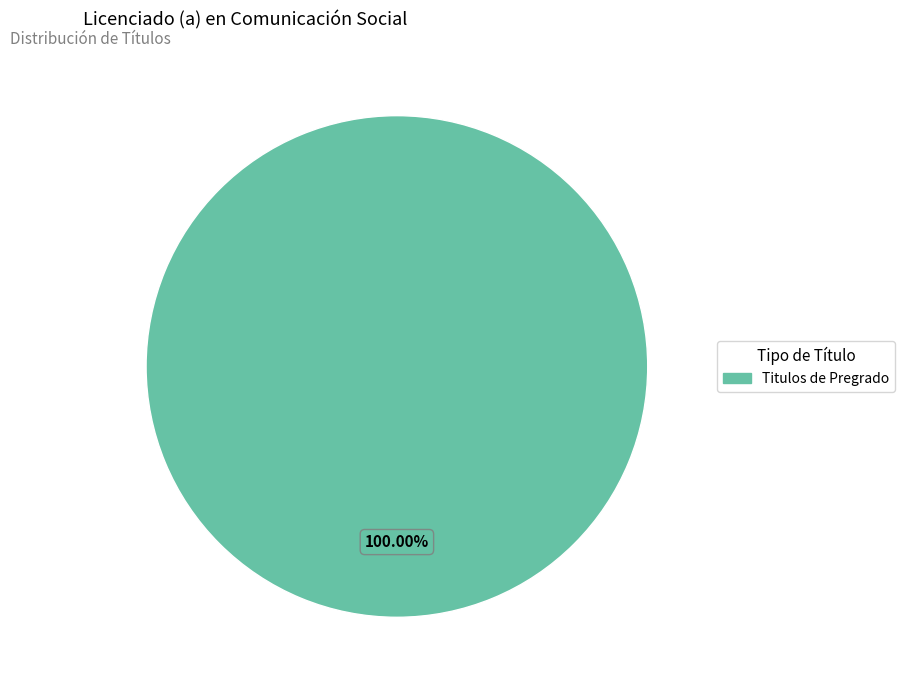

Does any single category account for the majority?

Yes